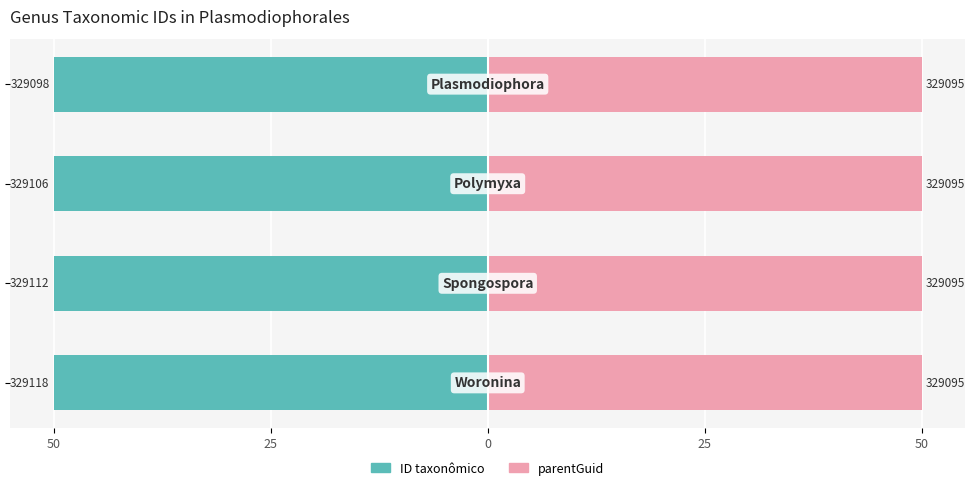

What are all the series names shown in the legend?

ID taxonômico, parentGuid